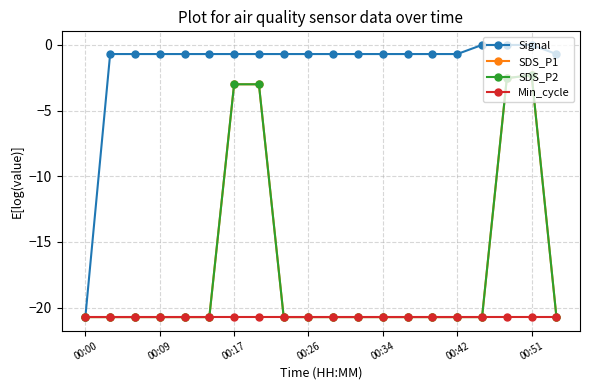

Is this an area chart (filled region under the line)?

No